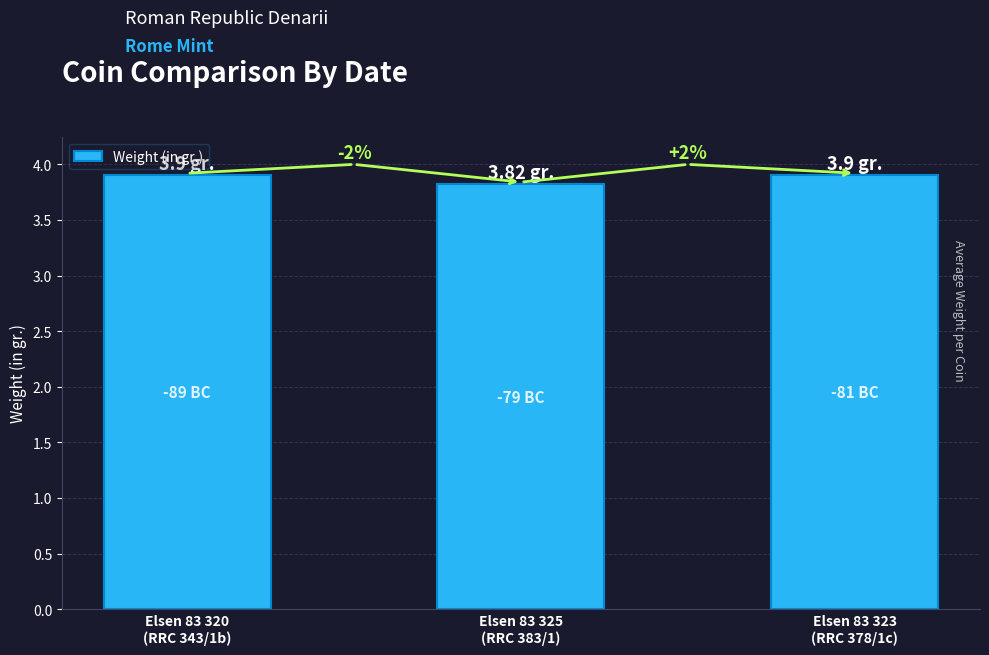

Are the bars horizontal?

No